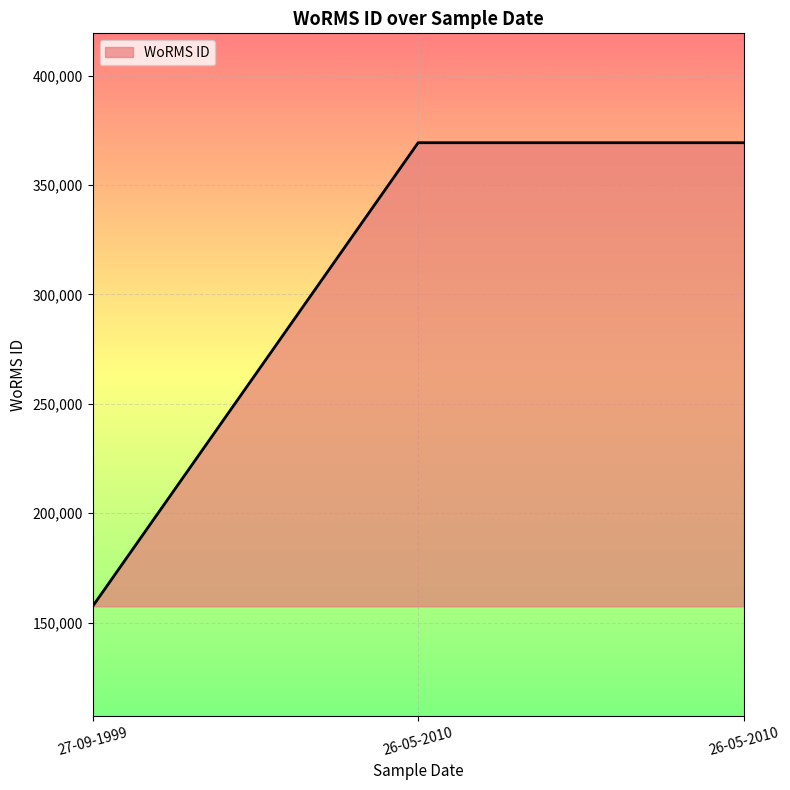

Does the chart have visible grid lines?

Yes